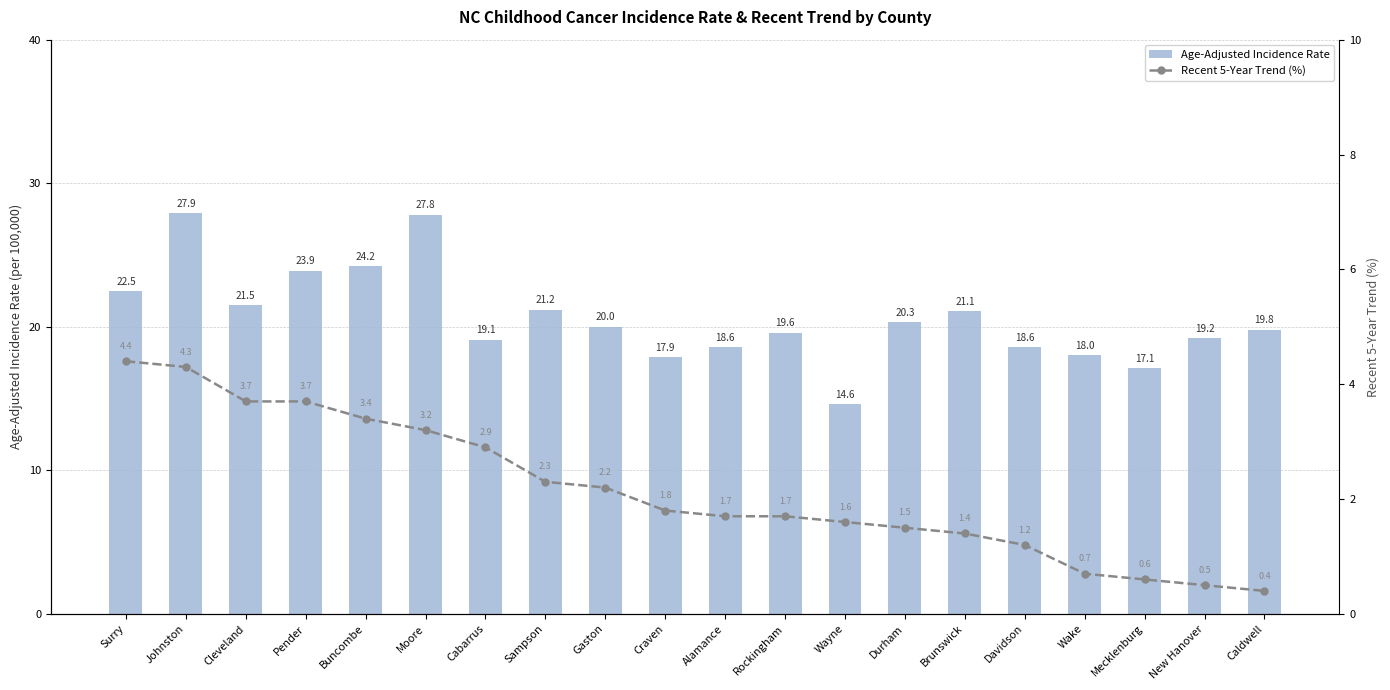

List the series in order of their overall mean, lowest first.

Recent 5-Year Trend (%), Age-Adjusted Incidence Rate